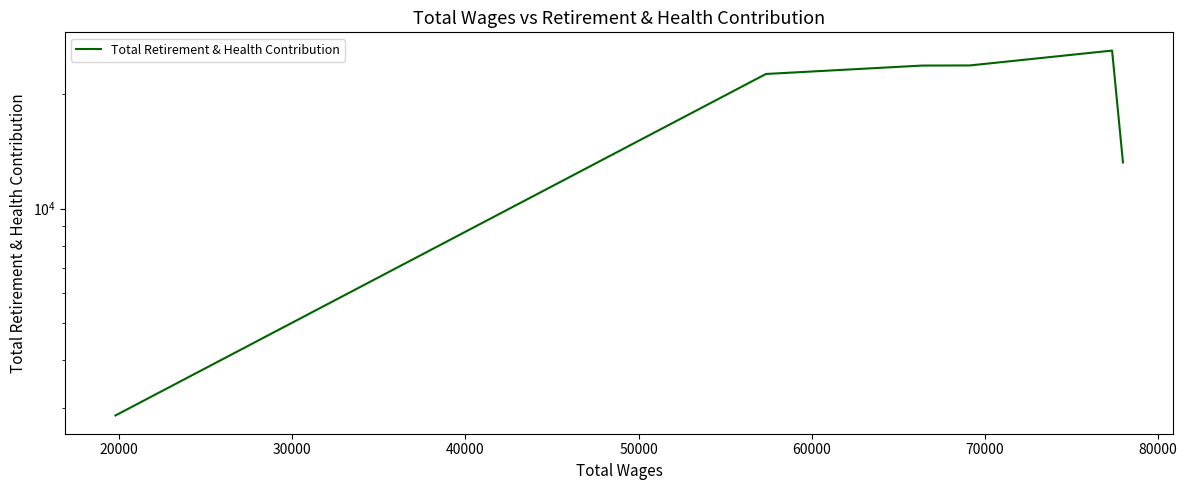

What is the sum of all values?

111933